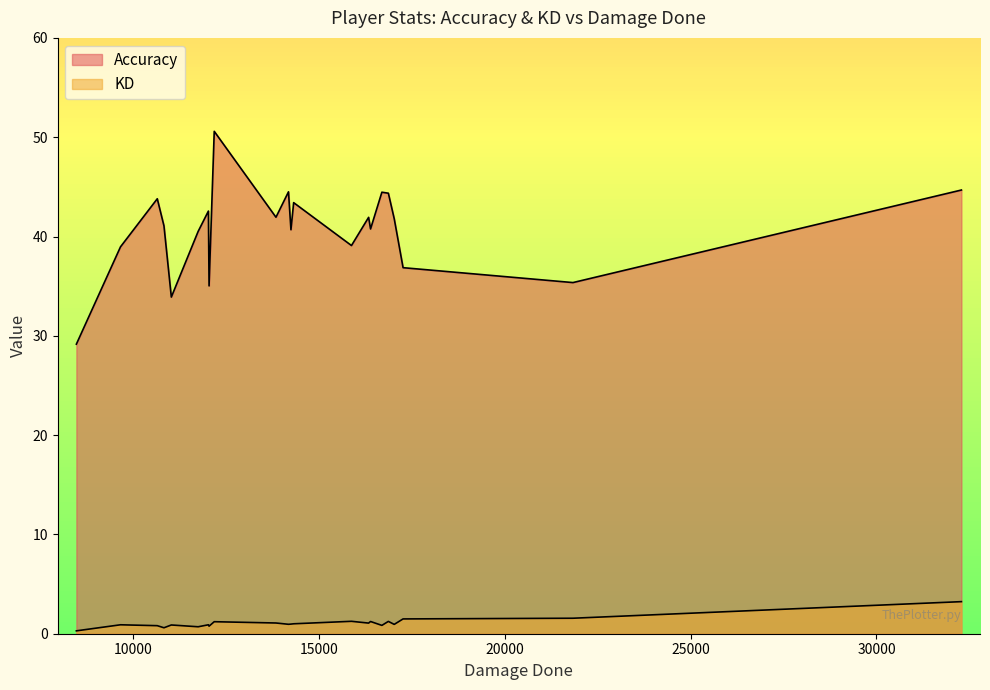

True or false: KD and Accuracy intersect in this chart.

False